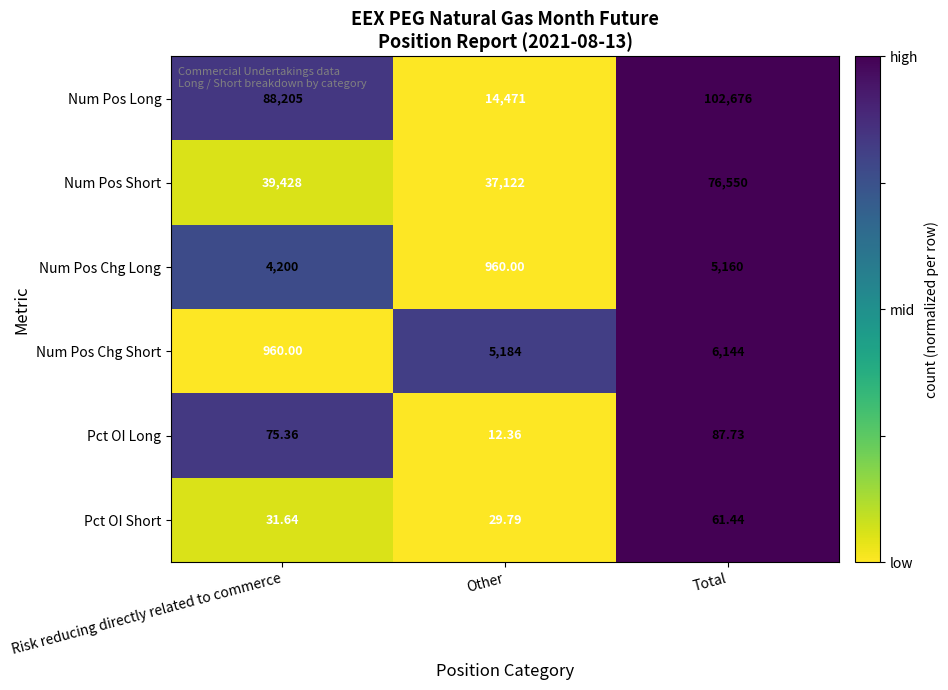

Where does the Pct OI Short series first go above 31?

Risk reducing directly related to commerce